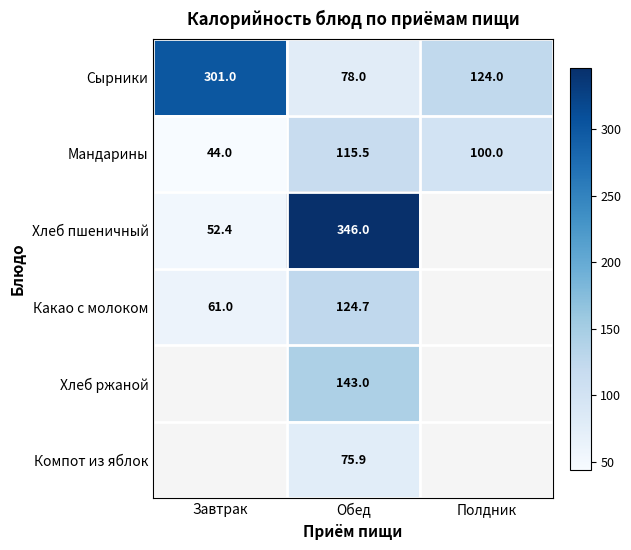

At which category does the chart reach its peak across all series?

Обед